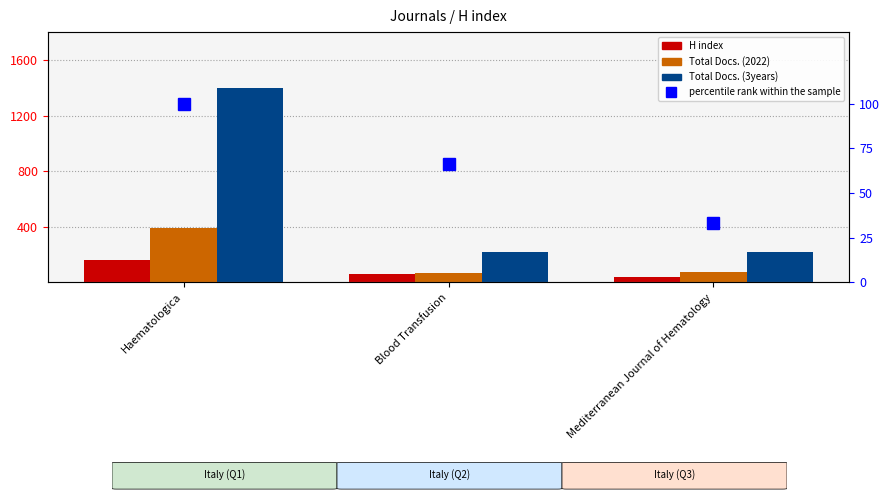

How many groups of bars are there?

3